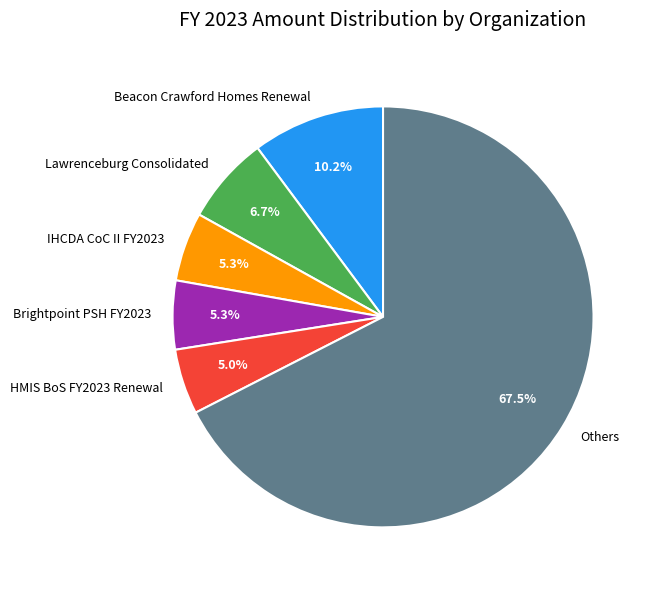

Combined, do IHCDA CoC II FY2023 and HMIS BoS FY2023 Renewal account for over 50%?

No